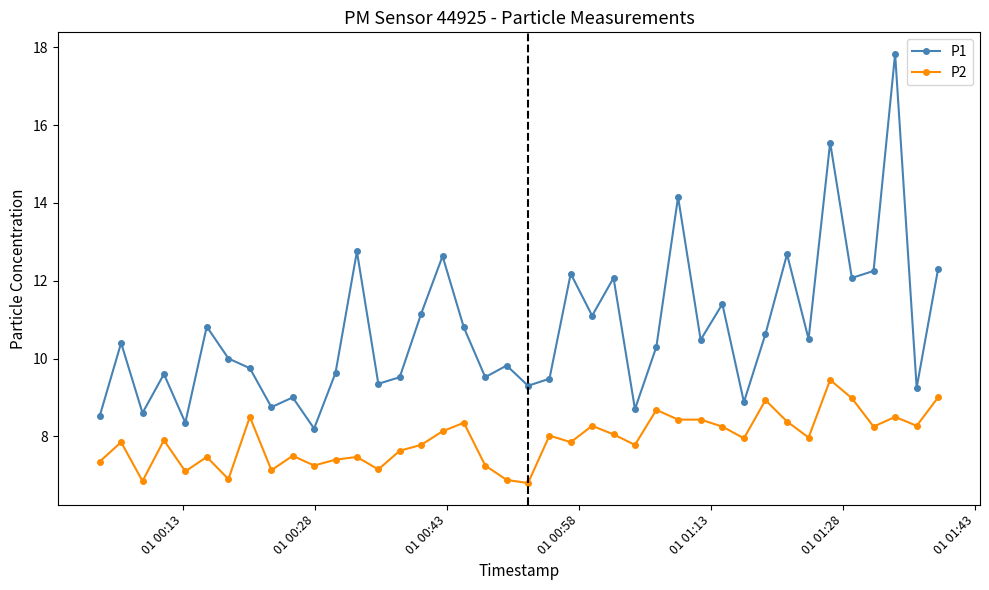

What is the value of the P1 point at the 15th from the left?

9.5